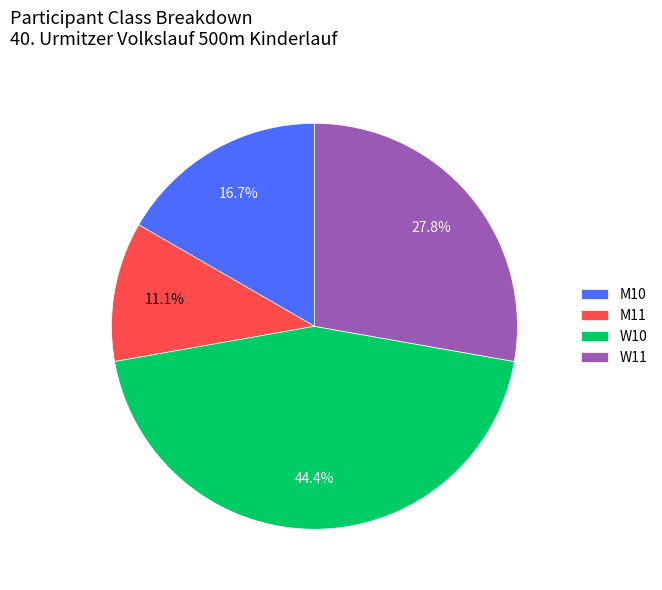

Do M10 and M11 together represent more than half of the pie?

No